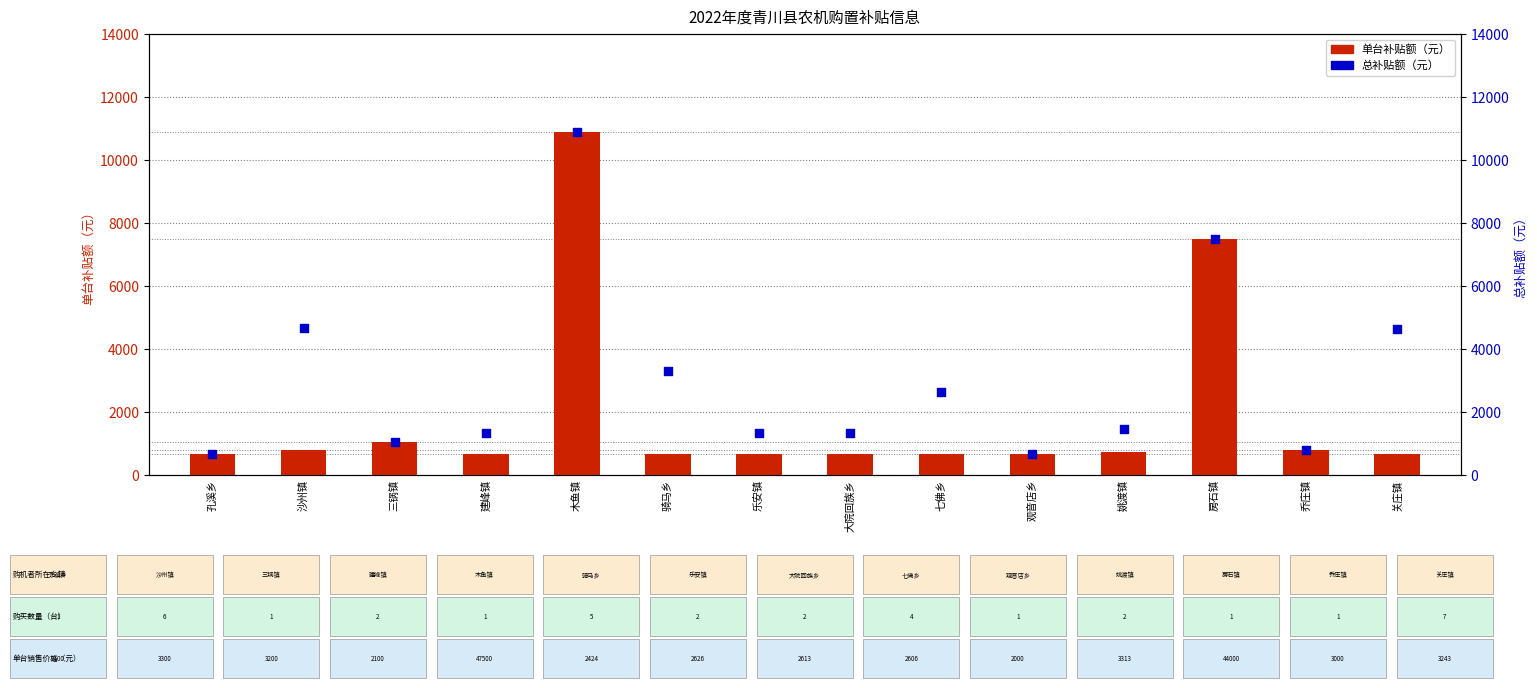

Which series reaches the maximum Y coordinate?

单台补贴额（元）